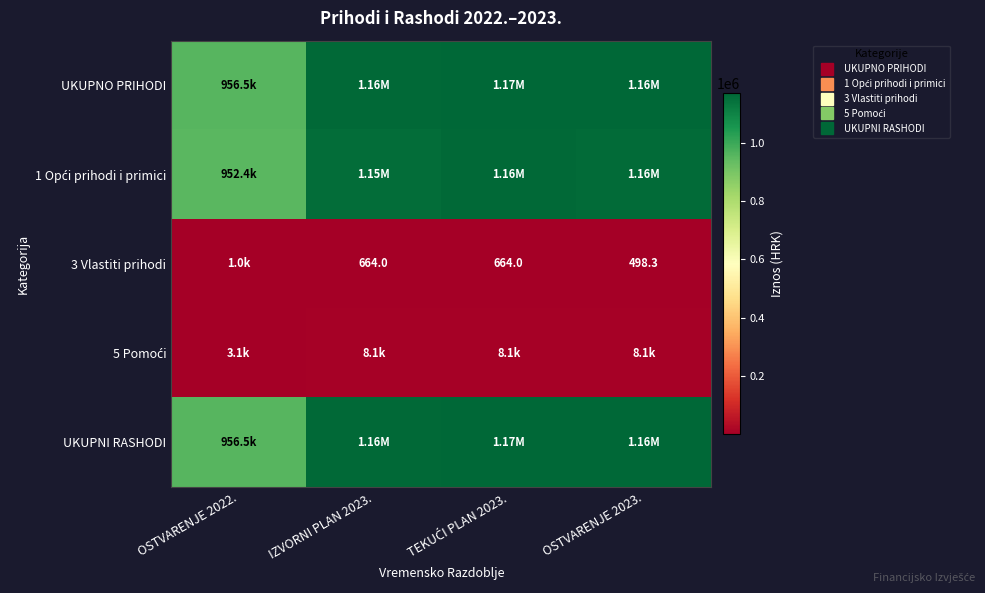

At which category is the sum across all series the highest?

TEKUĆI PLAN 2023.